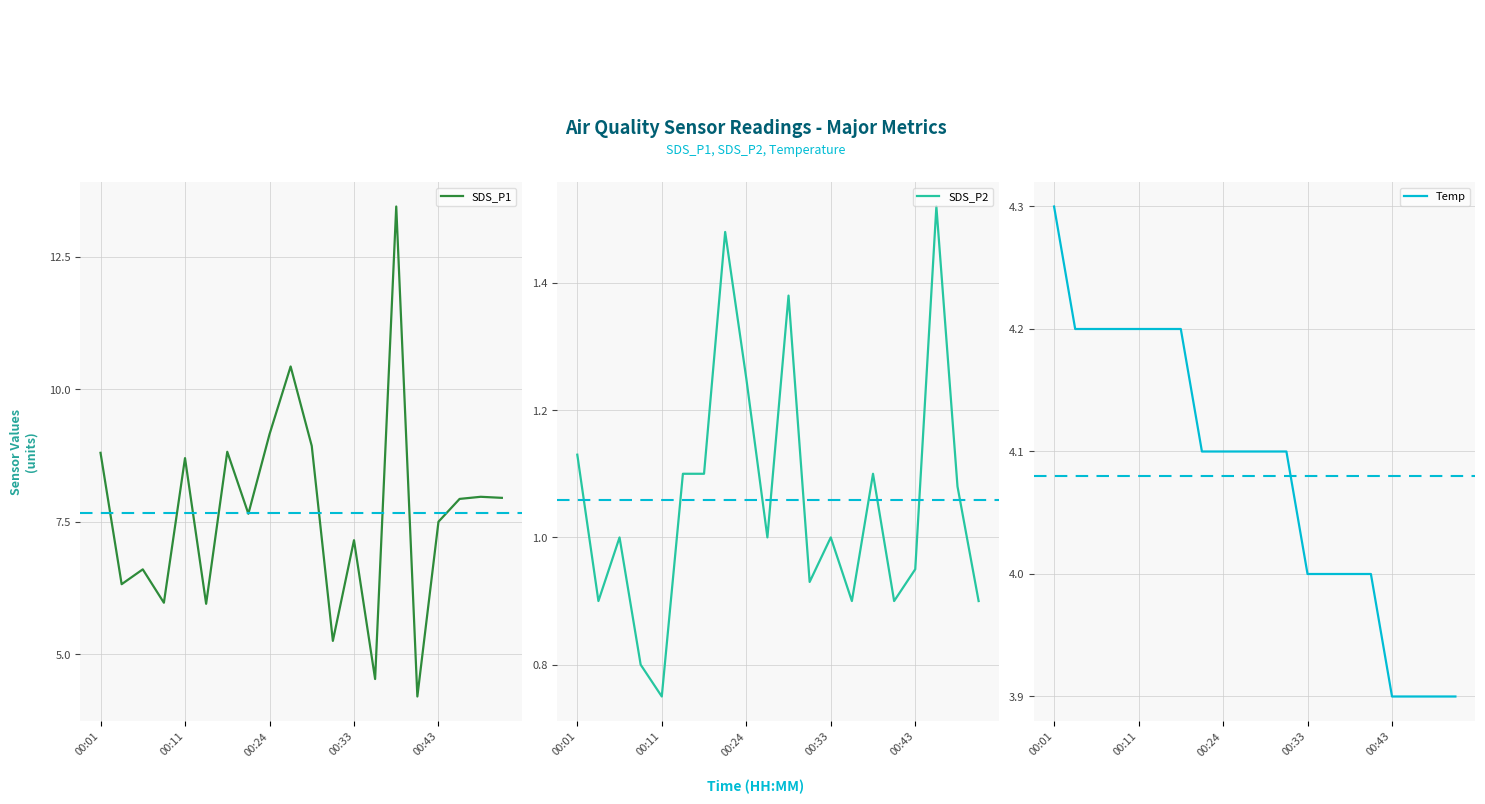

What is the maximum value shown in the chart?

13.4